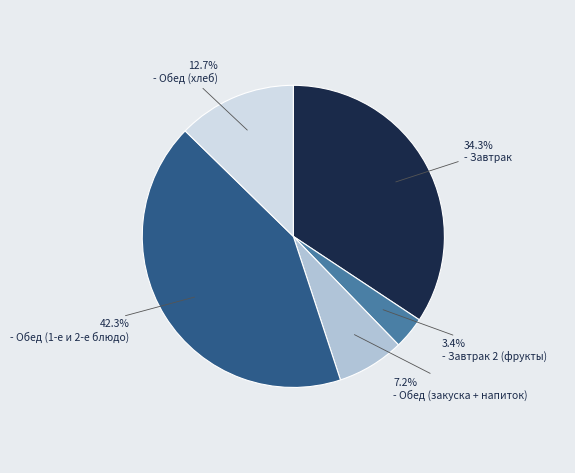

Does any single category account for the majority?

No